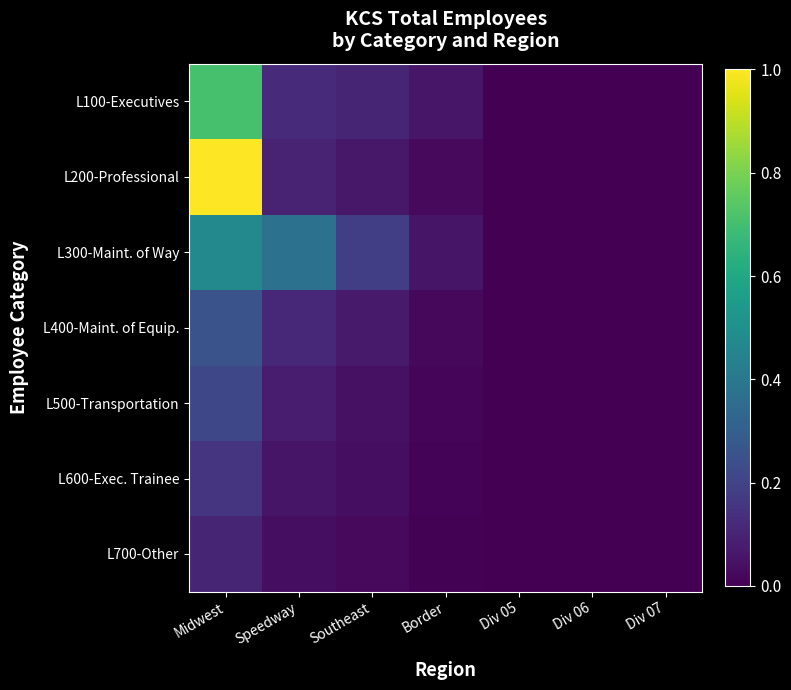

Between Midwest and Speedway, which series saw the biggest shift?

L200-Professional